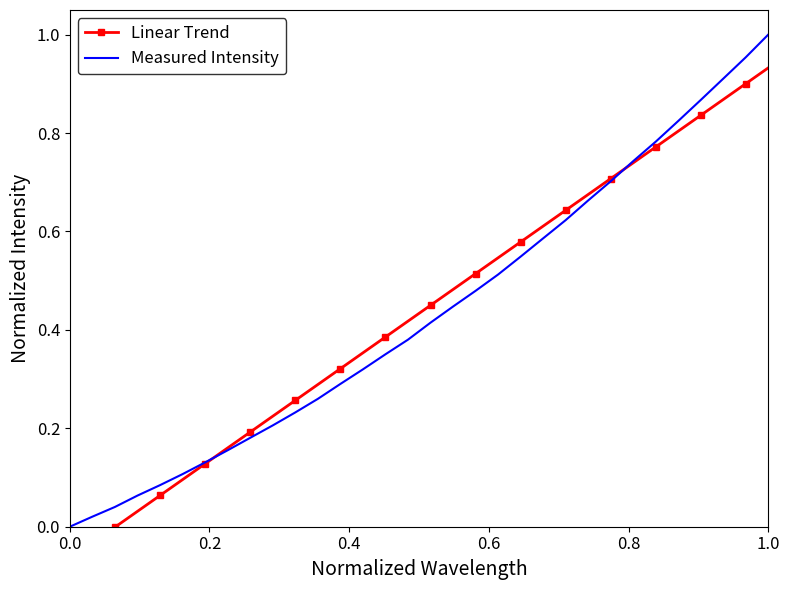

After their last crossing, which series has the higher values: Linear Trend or Measured Intensity?

Measured Intensity